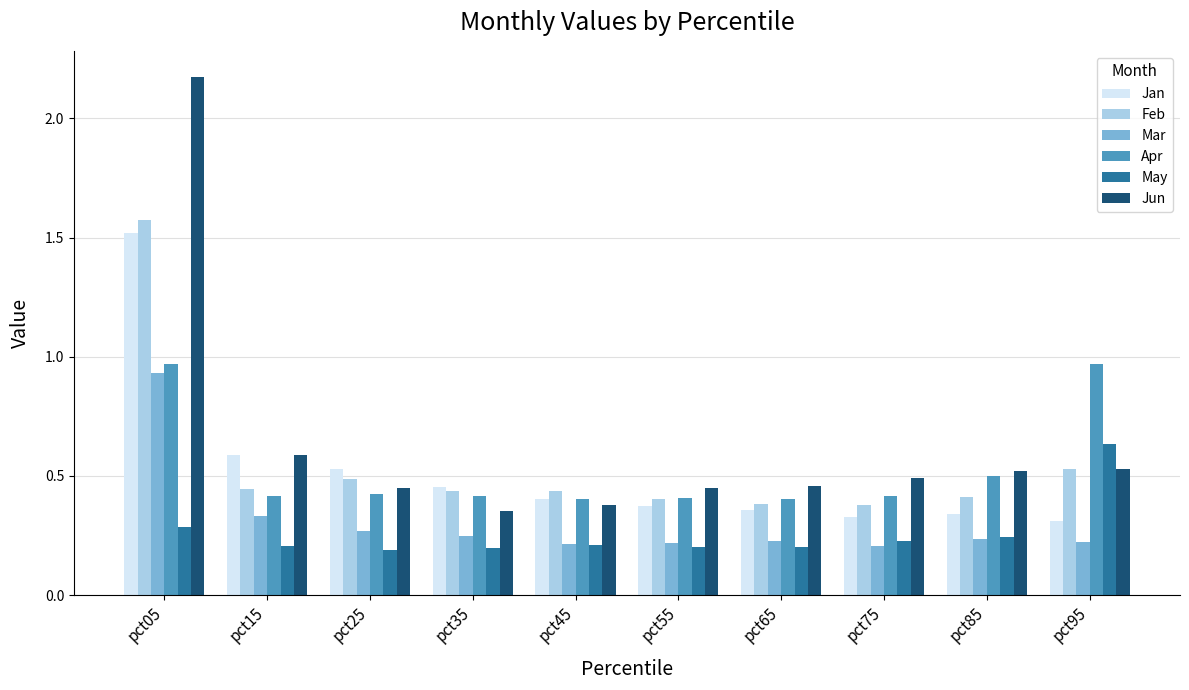

What are all the series names shown in the legend?

Jan, Feb, Mar, Apr, May, Jun